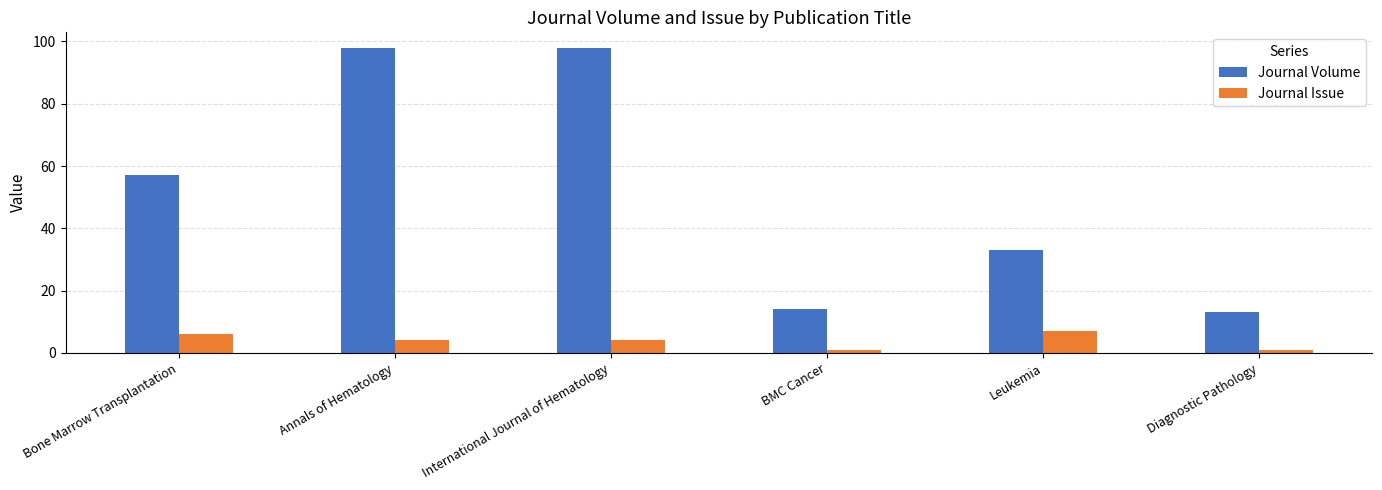

Reading left to right, extract all data points from this chart.

Journal Volume: Bone Marrow Transplantation=57	Annals of Hematology=98	International Journal of Hematology=98	BMC Cancer=14	Leukemia=33	Diagnostic Pathology=13
Journal Issue: Bone Marrow Transplantation=6	Annals of Hematology=4	International Journal of Hematology=4	BMC Cancer=1	Leukemia=7	Diagnostic Pathology=1